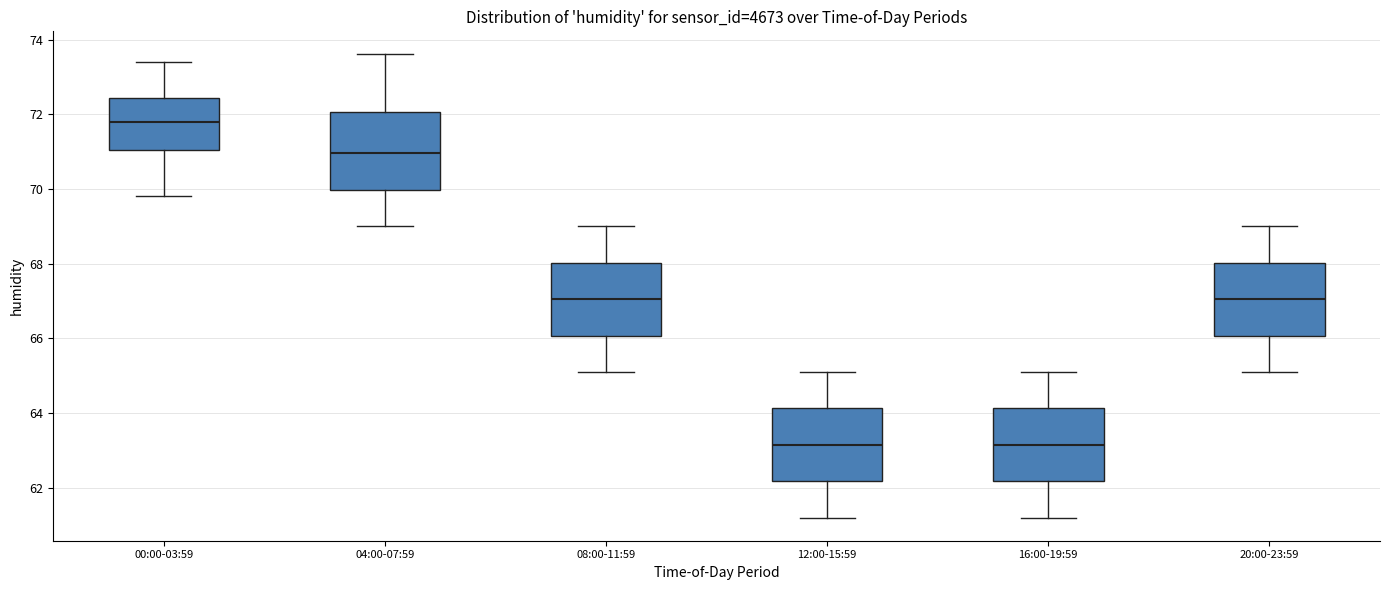

Reading left to right, transcribe this box plot: for each box, give where its median line is, the range the box spans, and where its two whiskers end, as read against the y-axis. The values are not printed on the chart, so give them approximately, as read against the axis.

00:00-03:59: median 71.8, box 71.0 to 72.4, whiskers 69.8 to 73.4
04:00-07:59: median 71.0, box 70.0 to 72.0, whiskers 69.0 to 73.6
08:00-11:59: median 67.0, box 66.0 to 68.0, whiskers 65.2 to 69.0
12:00-15:59: median 63.2, box 62.2 to 64.2, whiskers 61.2 to 65.2
16:00-19:59: median 63.2, box 62.2 to 64.2, whiskers 61.2 to 65.2
20:00-23:59: median 67.0, box 66.0 to 68.0, whiskers 65.2 to 69.0